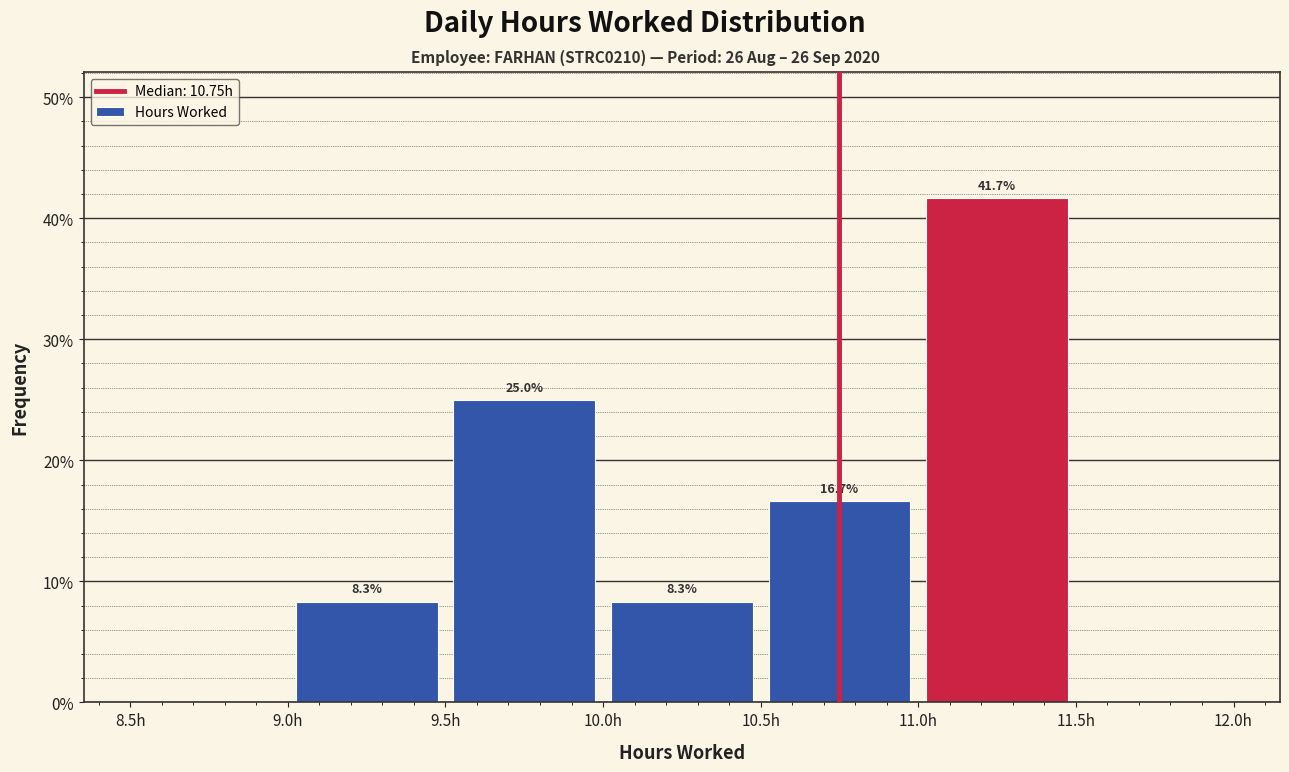

Over which range of the x-axis is the bar tallest?

11.0 to 11.5